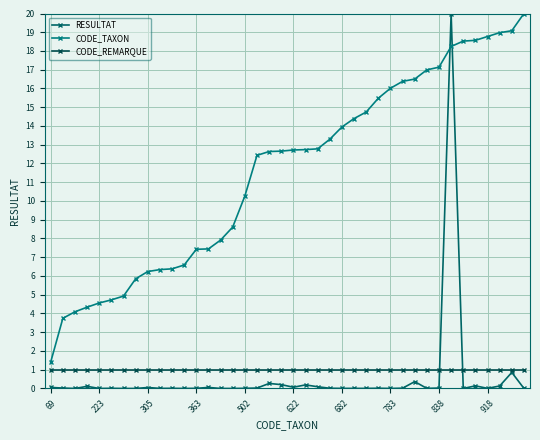

True or false: CODE_TAXON and CODE_REMARQUE cross at least once.

False